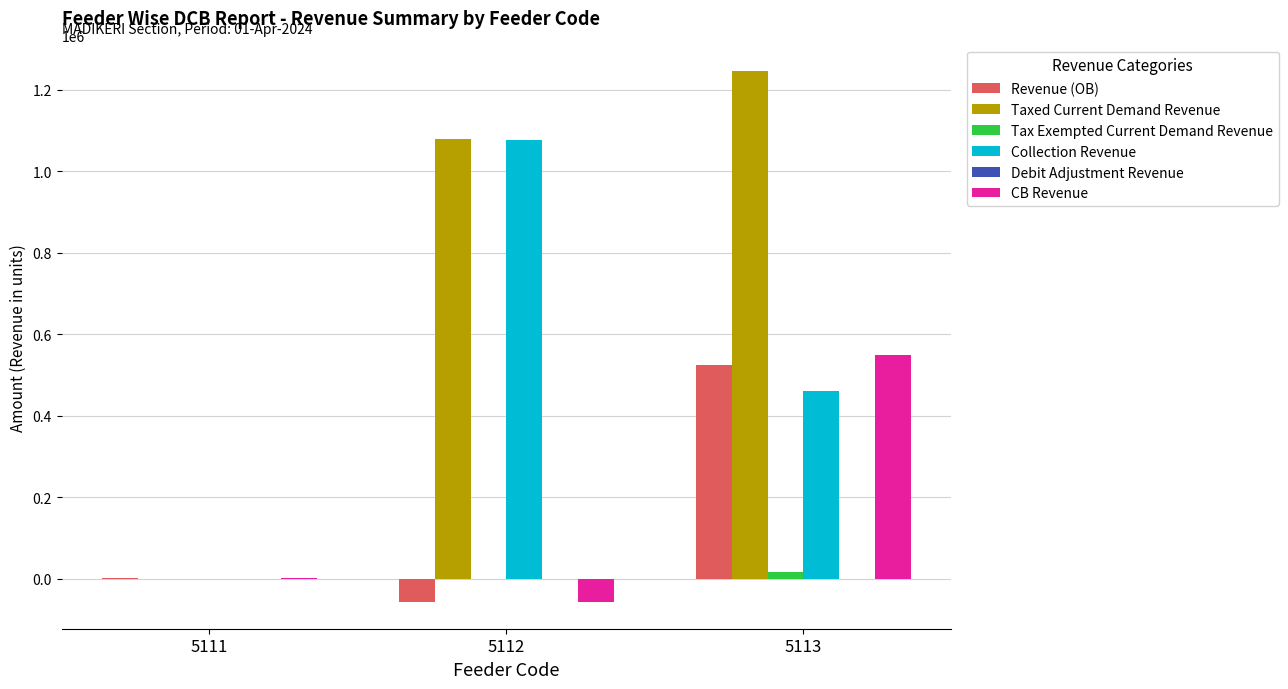

Which series has the largest total across all categories?

Taxed Current Demand Revenue